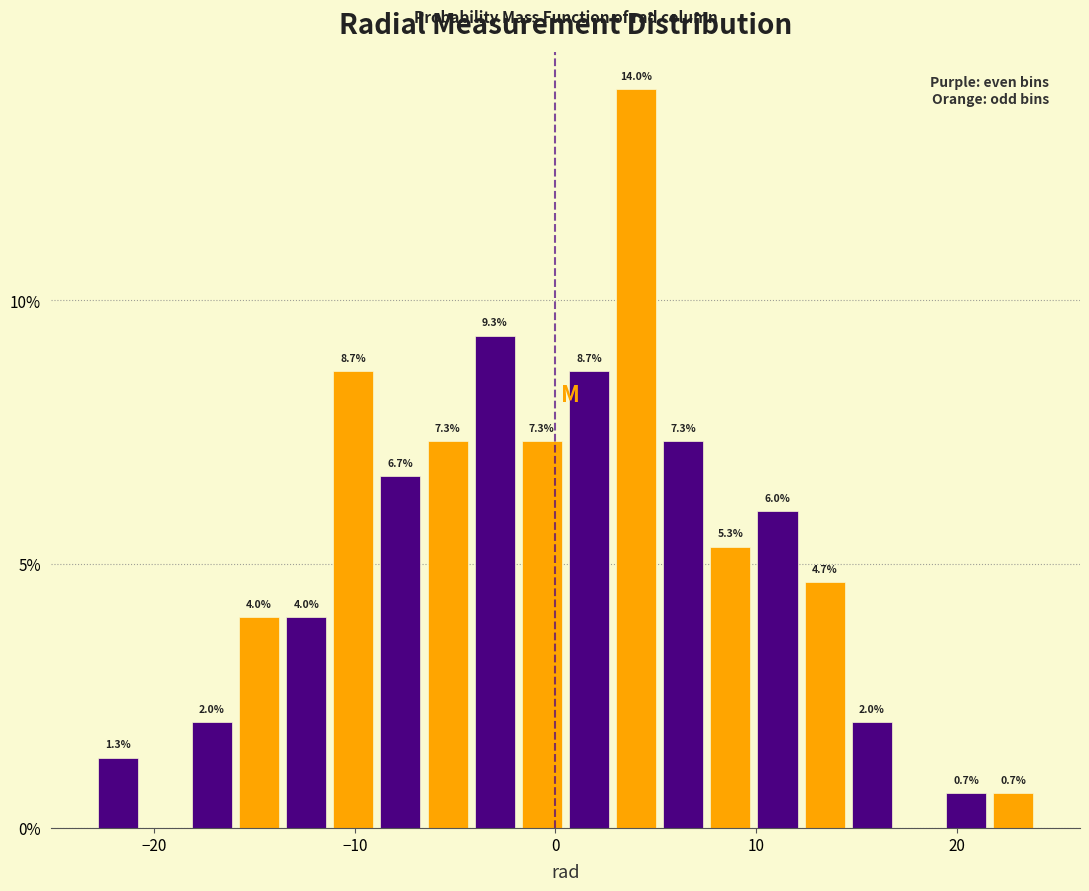

Read against the x-axis, roughly where is the centre of the tallest bar?

4